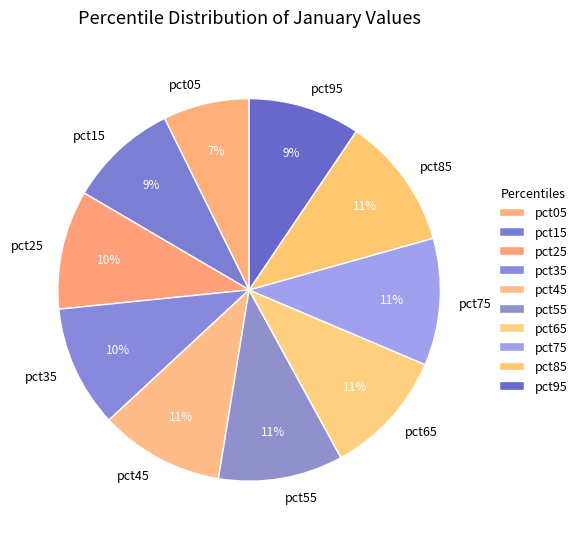

To the nearest percent, what portion does pct75 represent?

11%